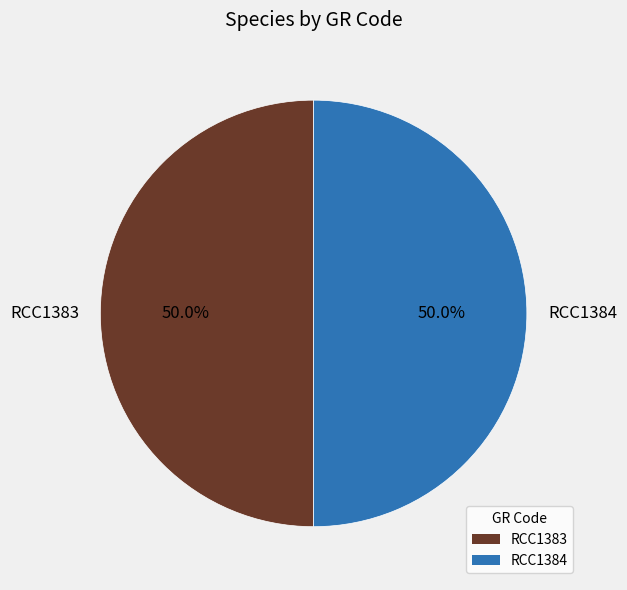

To the nearest percent, what portion does RCC1384 represent?

50%